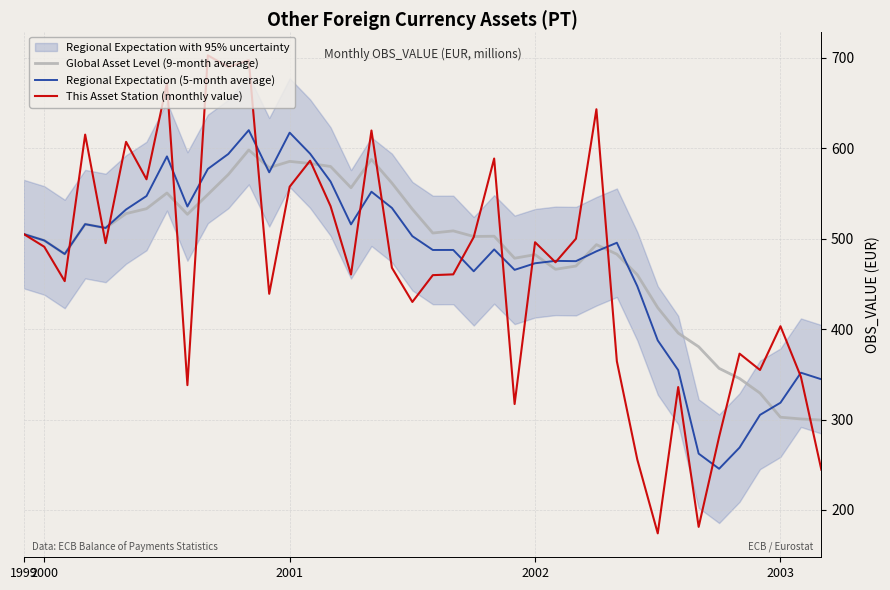

What is the difference between the maximum and minimum values in the This Asset Station (monthly value) series?

528.5